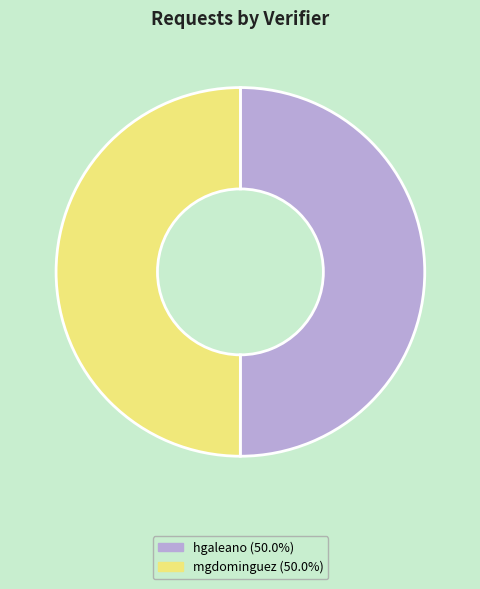

What is the ratio of the value at hgaleano to the value at mgdominguez?

1.0